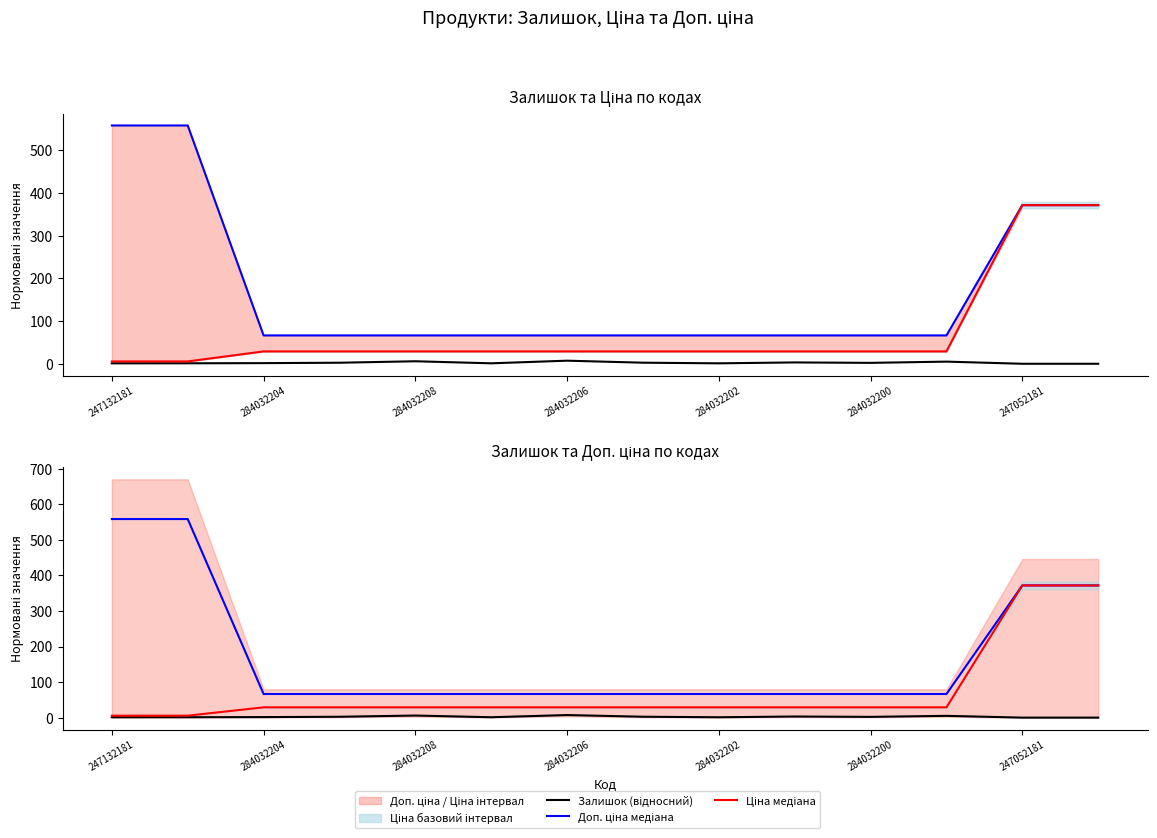

Which series has the widest spread of values?

Доп. ціна медіана